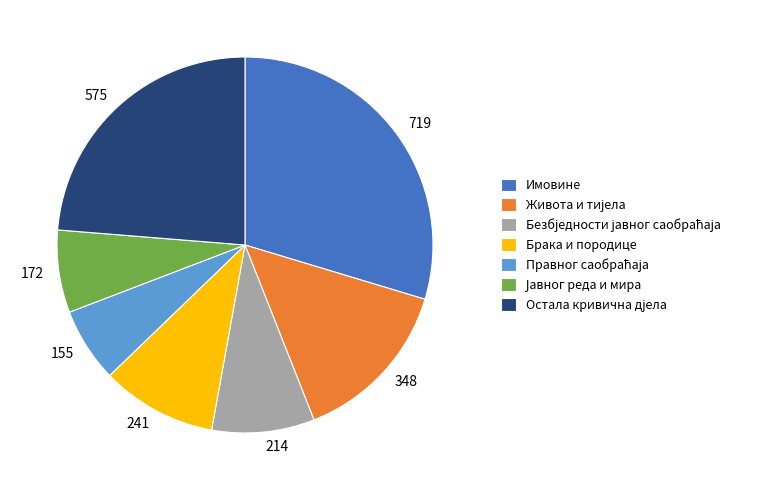

True or false: Имовине accounts for 44% of the total.

False